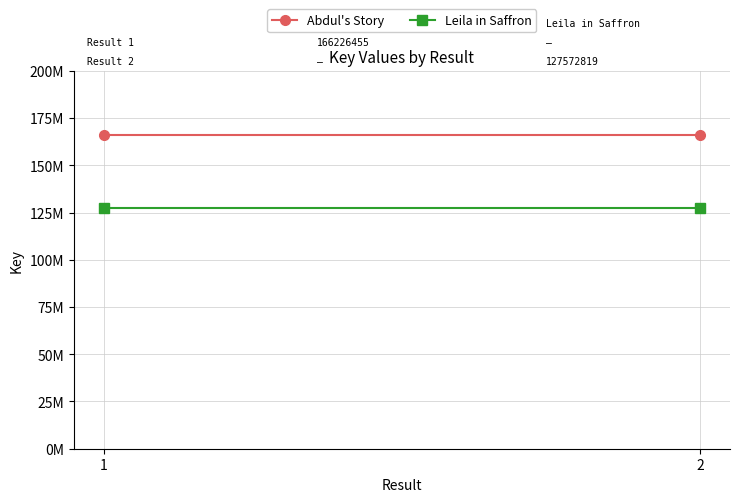

Is the value of Leila in Saffron at 2 greater than the value of Abdul's Story at 2?

No